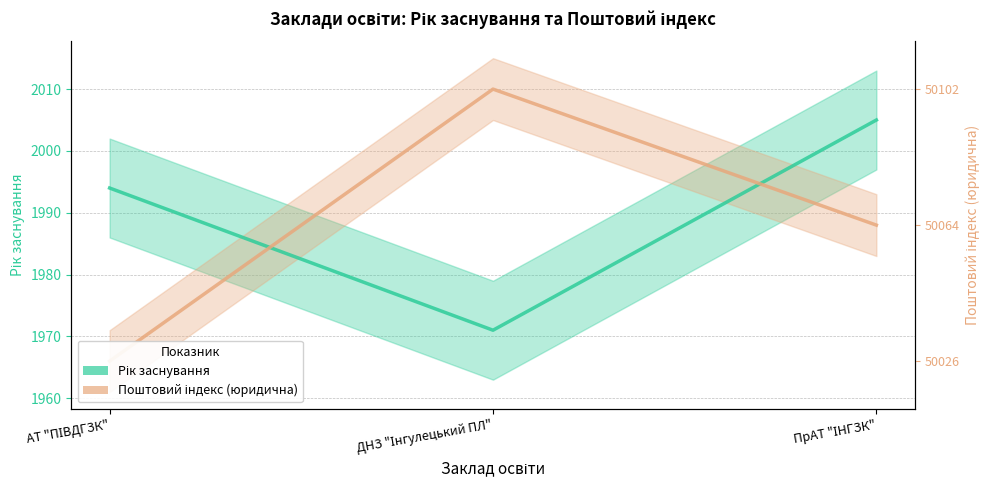

What is the sum of the Рік заснування values at ДНЗ "Інгулецький ПЛ" and АТ "ПІВДГЗК"?

3965